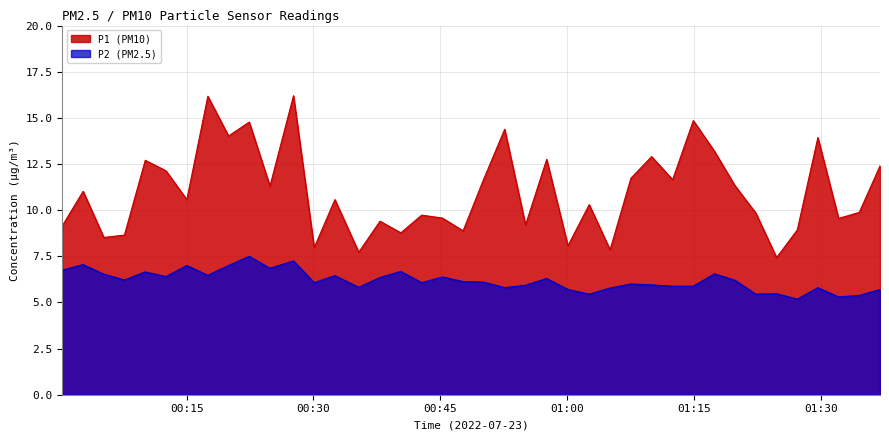

What is the lowest value of the P2 (PM2.5) series?

5.2